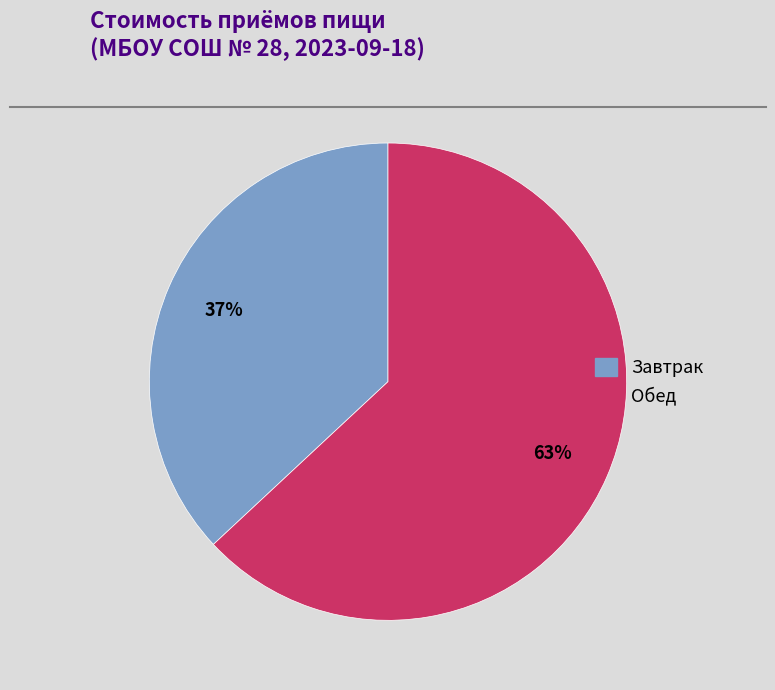

Rank the categories by value from lowest to highest.

Завтрак, Обед